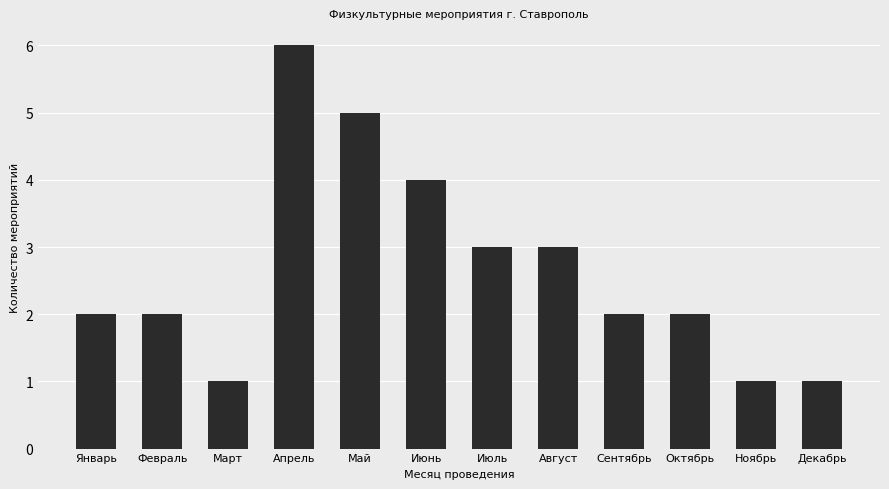

Are the bars horizontal?

No